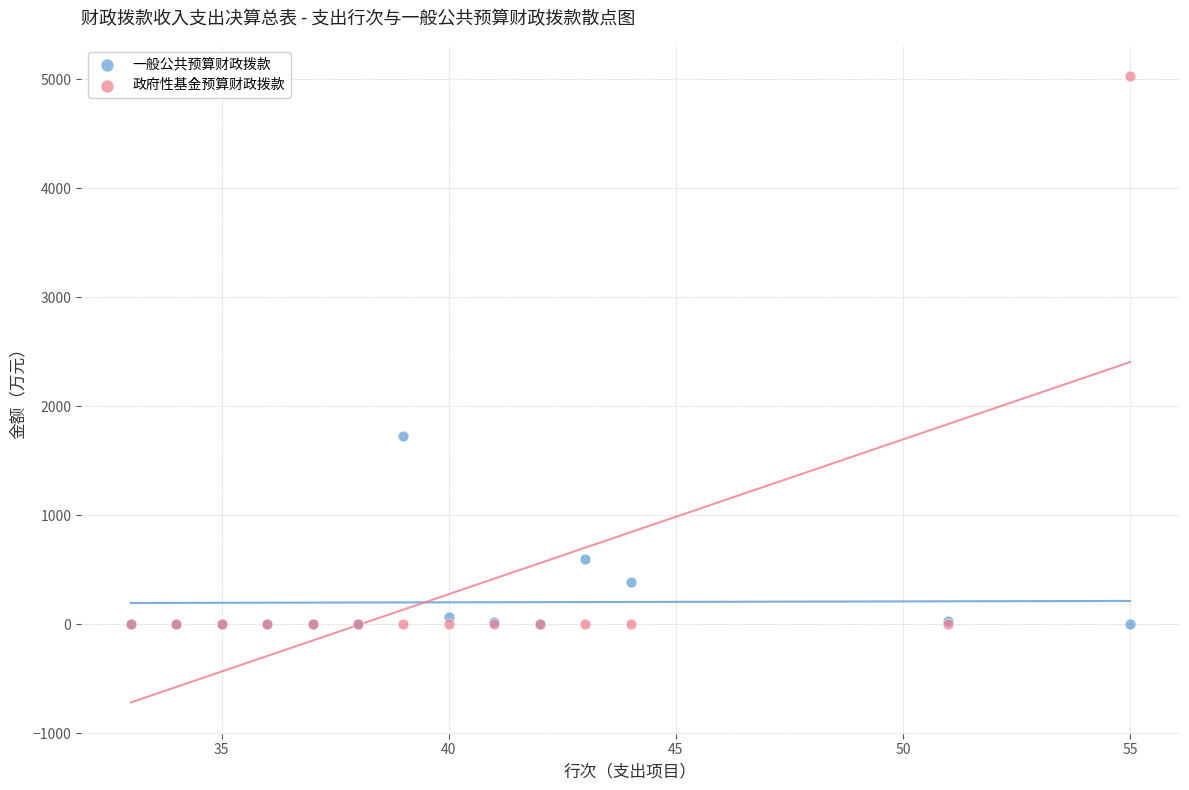

In the 一般公共预算财政拨款 series, what Y value is closest to 863?

600.0